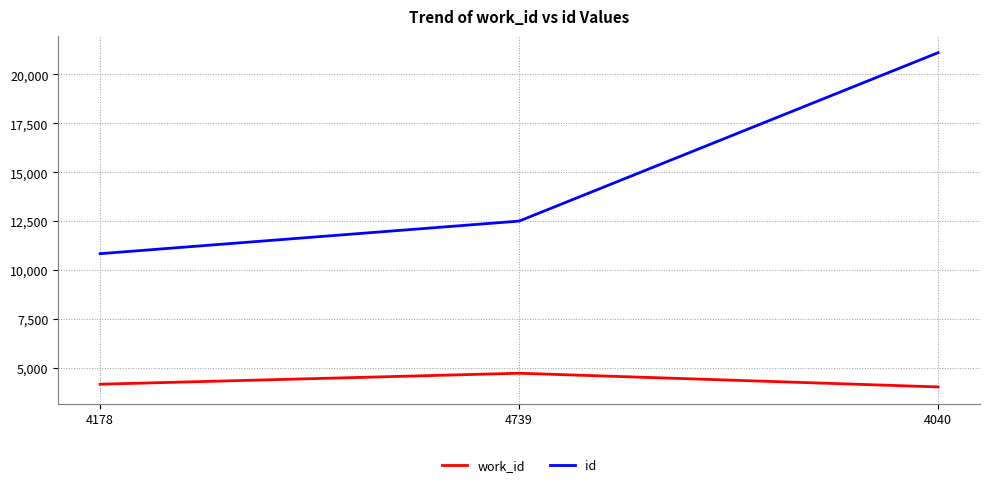

At which category is the sum across all series the highest?

4040